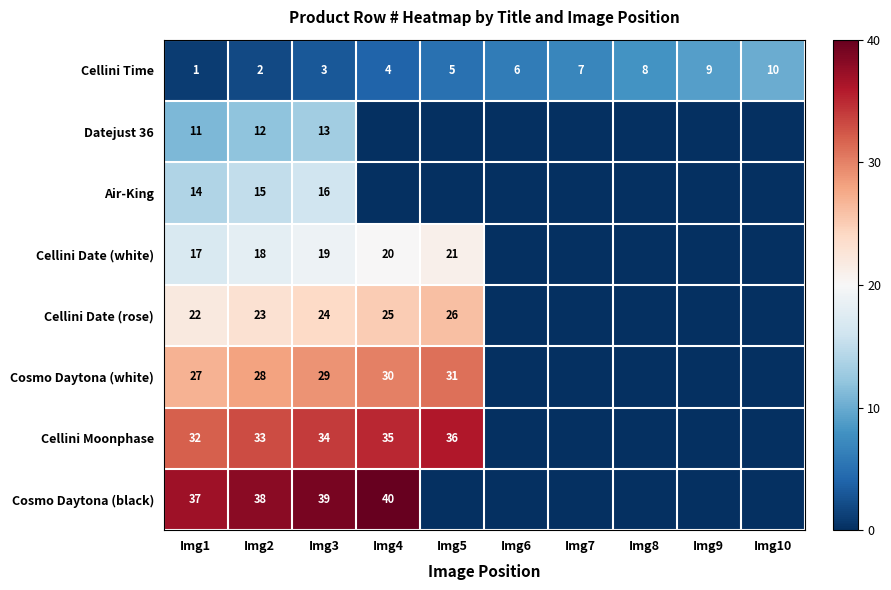

At how many categories does at least one series exceed 0?

5